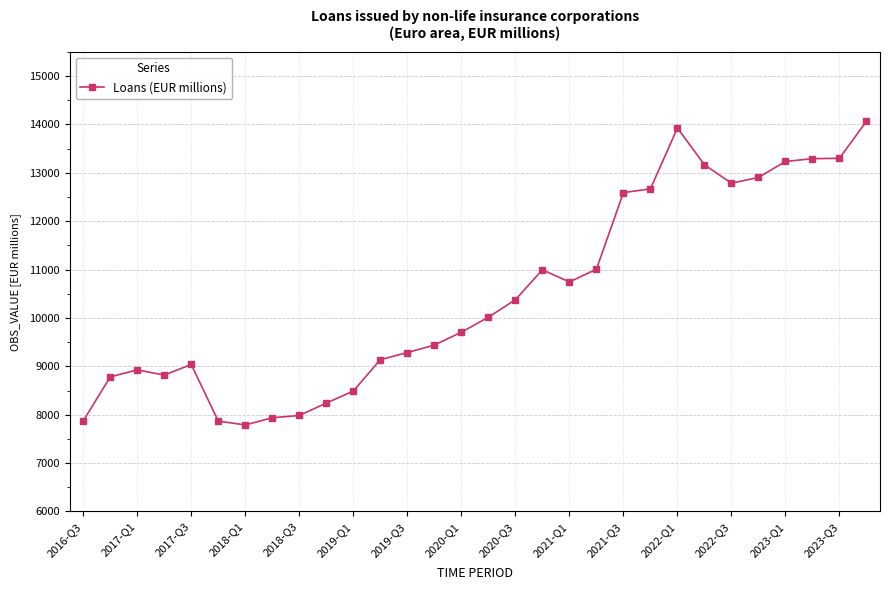

What is the average value?

10479.1